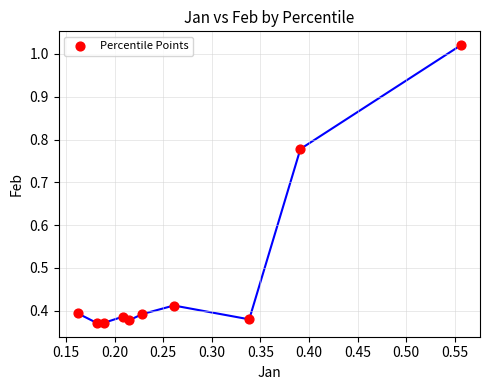

What is the average X value?

0.3